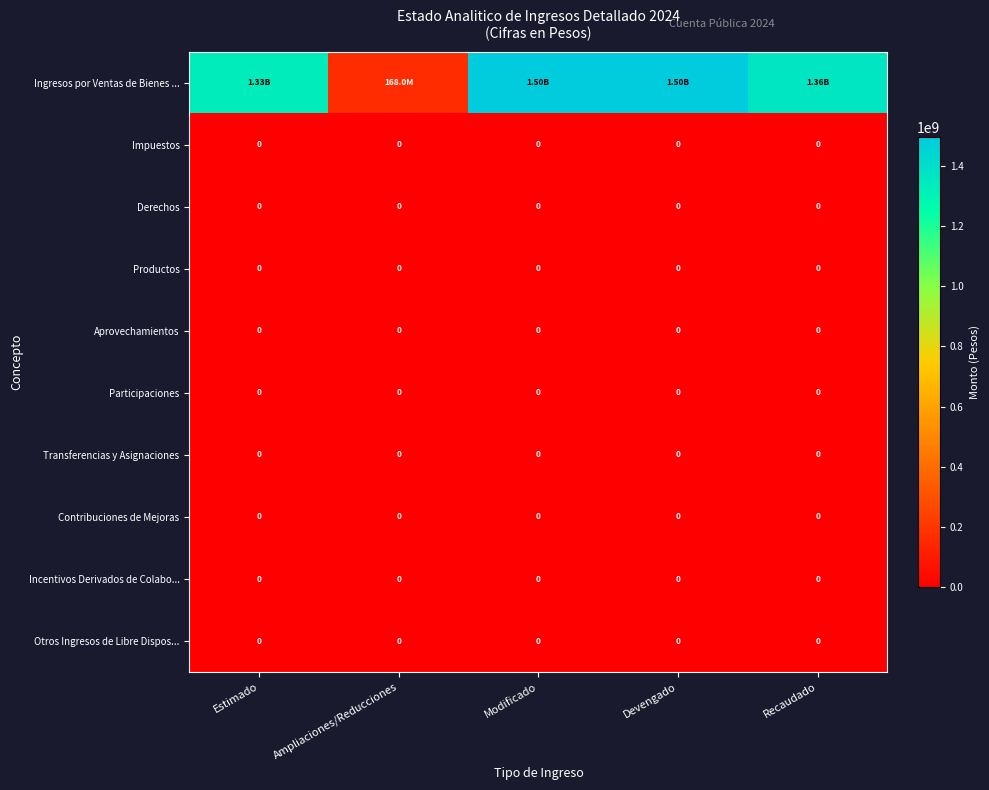

How many series are shown in this chart?

10